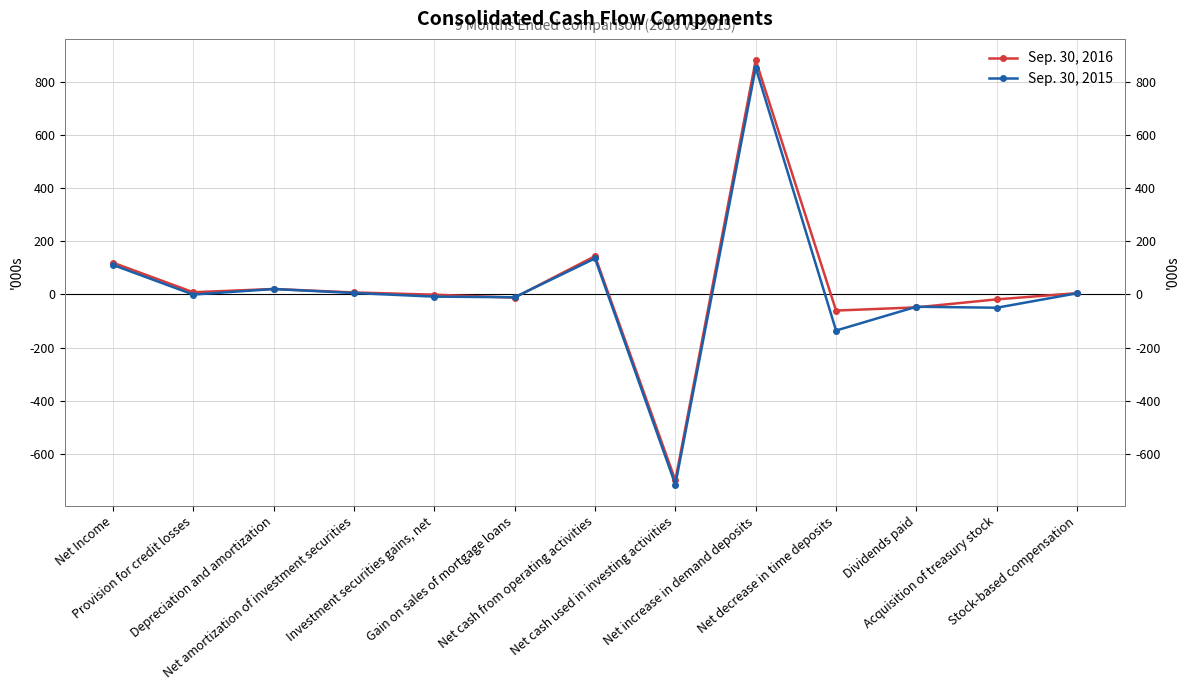

Reading right to left, what are all the values shown in this chart?

Sep. 30, 2016: Stock-based compensation=4808	Acquisition of treasury stock=-18545	Dividends paid=-48590	Net decrease in time deposits=-60633	Net increase in demand deposits=880795	Net cash used in investing activities=-698786	Net cash from operating activities=143834	Gain on sales of mortgage loans=-11967	Investment securities gains, net=-1025	Net amortization of investment securities=7434	Depreciation and amortization=20547	Provision for credit losses=8182	Net Income=119475
Sep. 30, 2015: Stock-based compensation=4371	Acquisition of treasury stock=-50000	Dividends paid=-46239	Net decrease in time deposits=-135723	Net increase in demand deposits=852611	Net cash used in investing activities=-714487	Net cash from operating activities=135349	Gain on sales of mortgage loans=-10588	Investment securities gains, net=-8290	Net amortization of investment securities=5369	Depreciation and amortization=20302	Provision for credit losses=-500	Net Income=110967